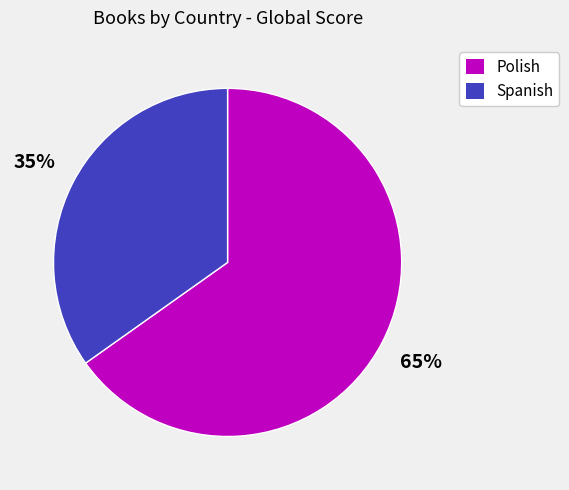

What is the ratio of the value at Spanish to the value at Polish?

0.5